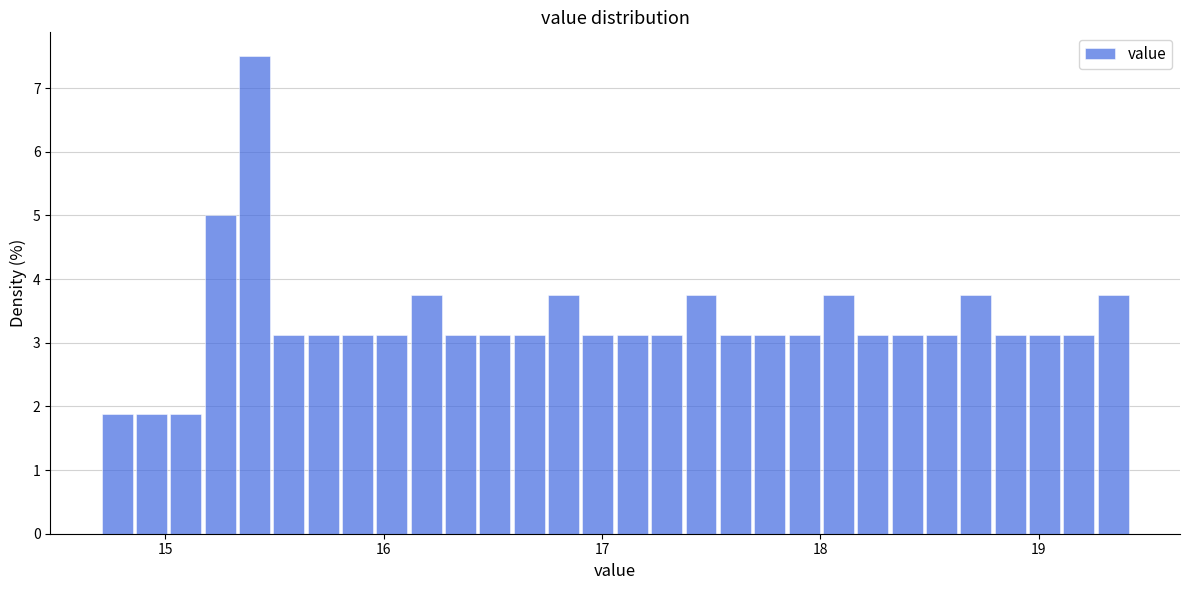

Read against the x-axis, roughly where is the centre of the tallest bar?

15.4